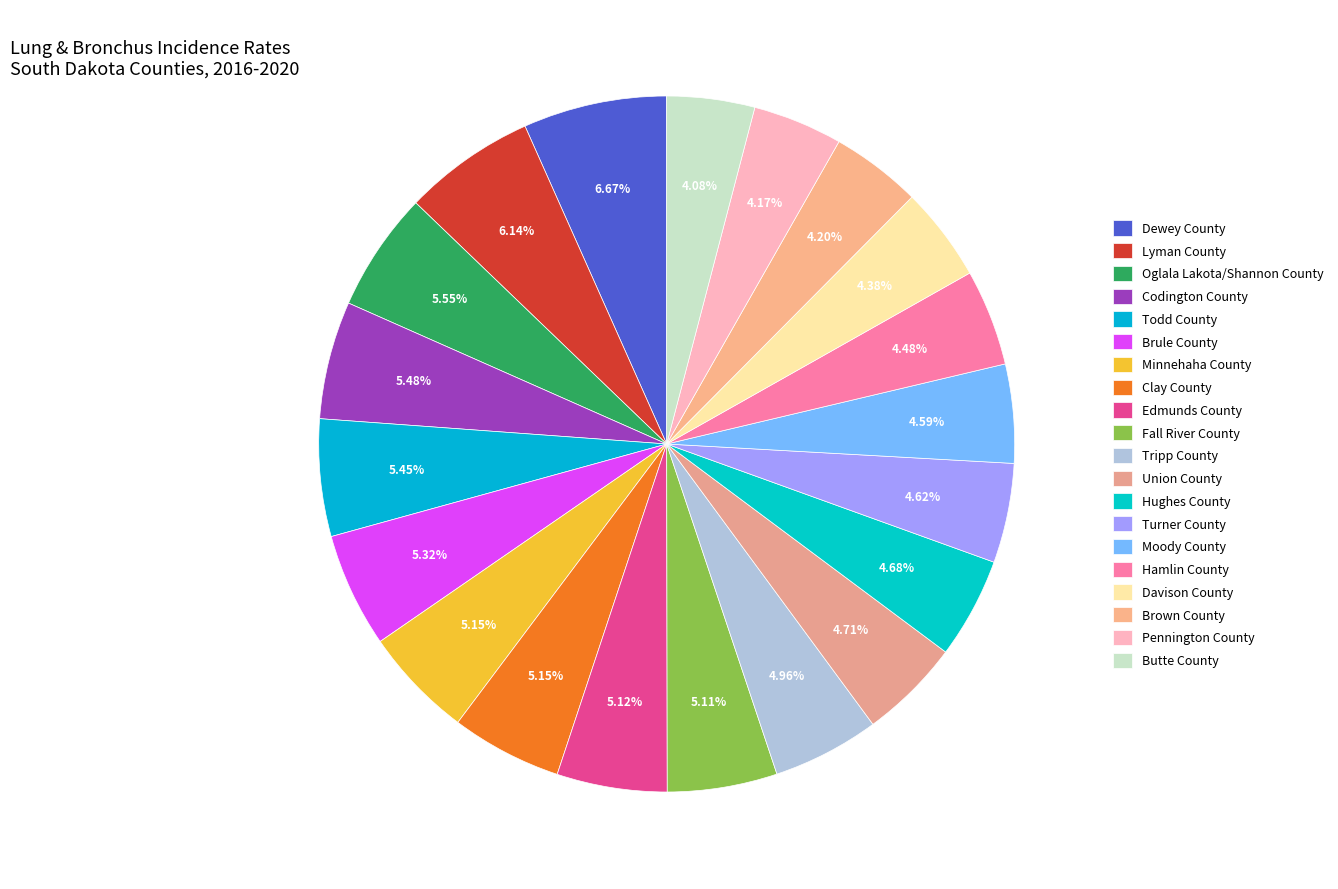

Count the number of slices in the pie.

20